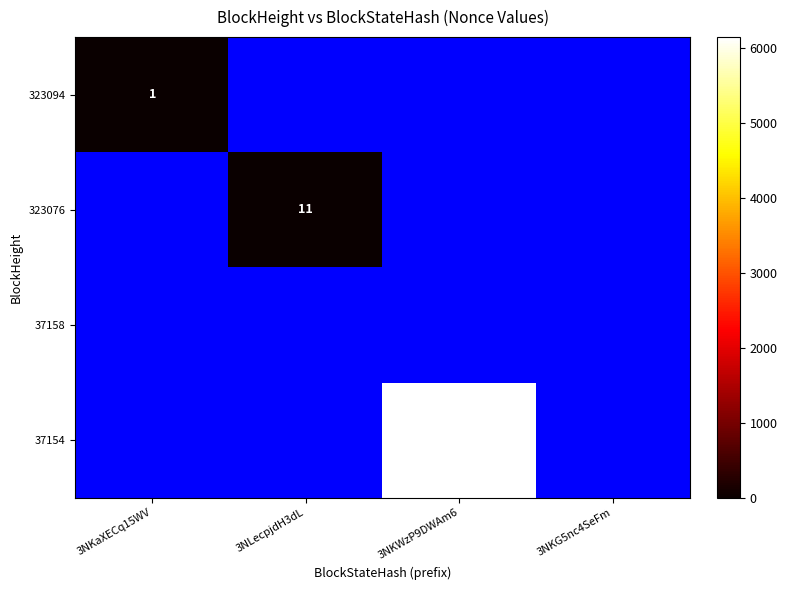

What is the smallest value displayed?

1.0